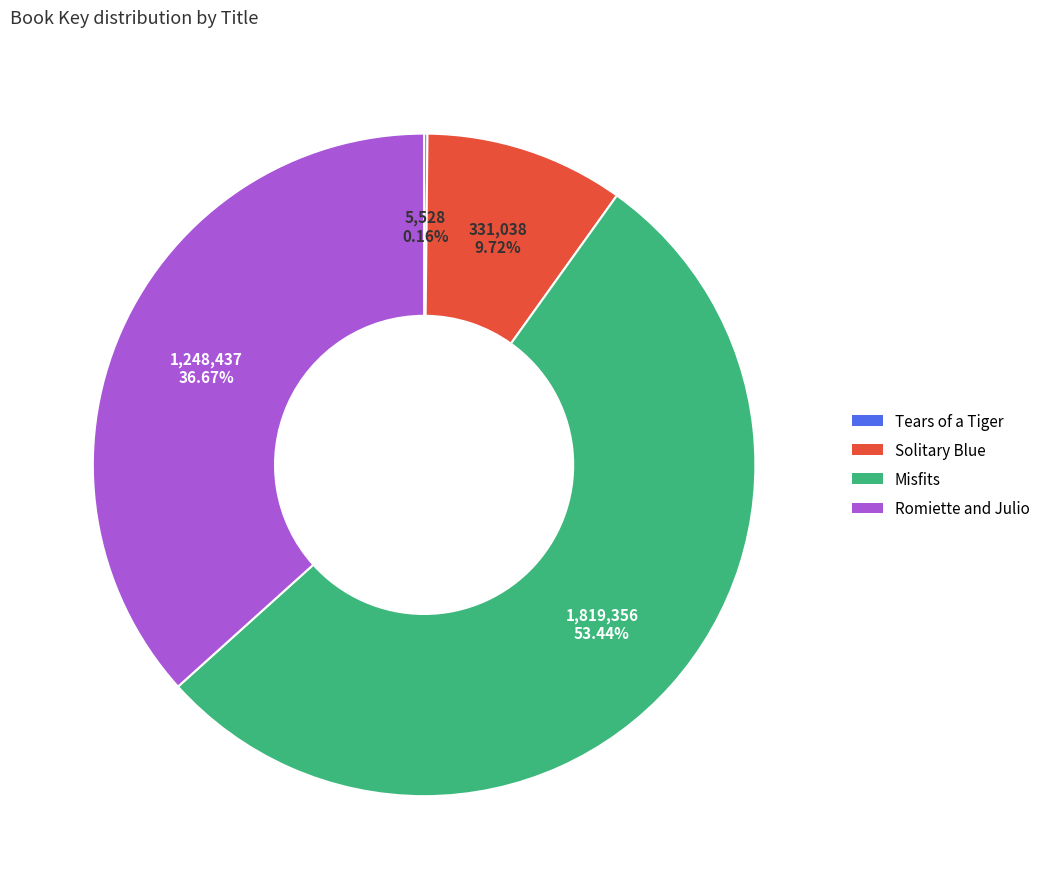

To the nearest percent, what is the combined percentage of Misfits and Romiette and Julio?

90%